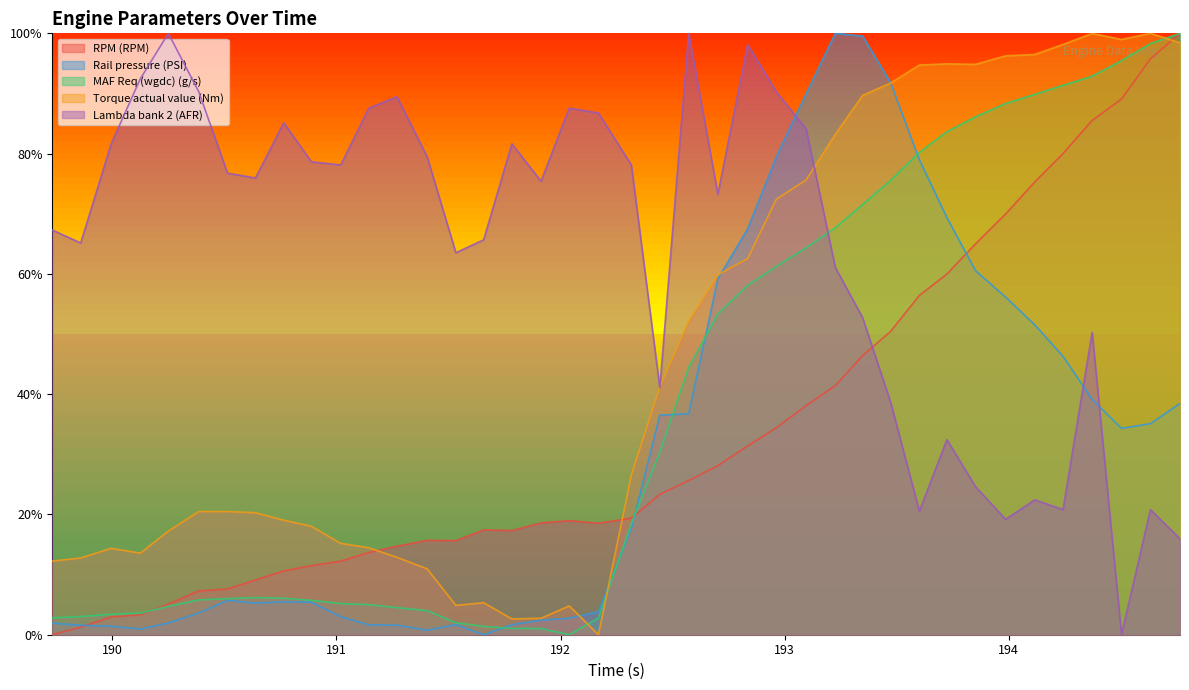

What is the difference between the second highest and minimum values in the Lambda bank 2 (AFR) series?

1.0